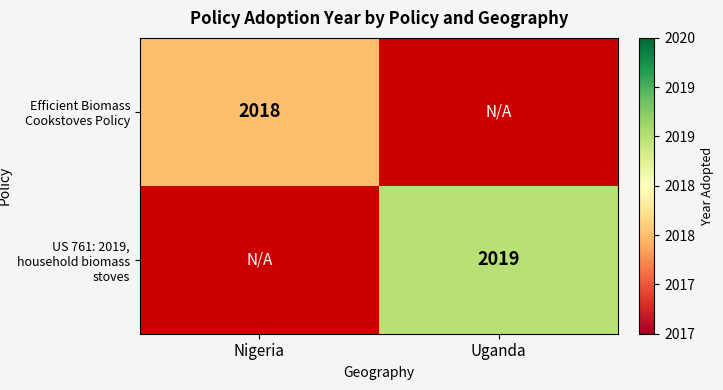

Between Nigeria and Uganda, which is larger?

Uganda